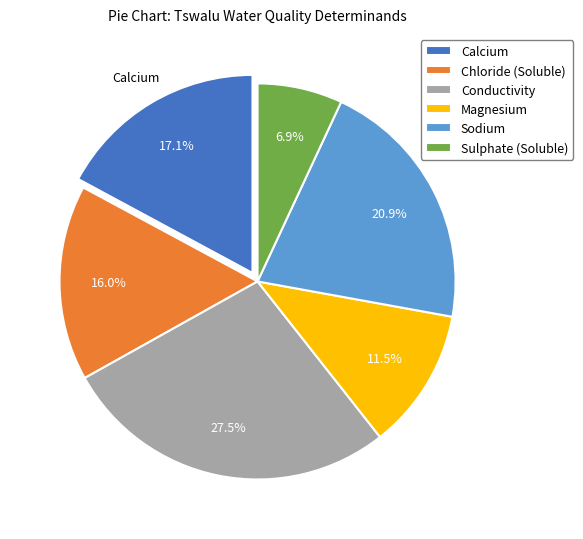

True or false: Chloride (Soluble) accounts for 16% of the total.

True